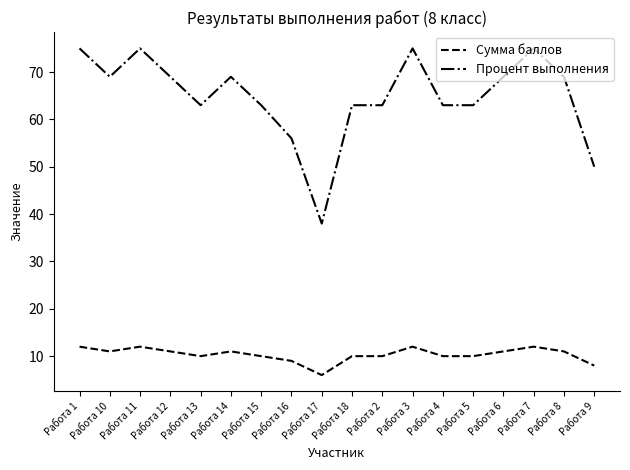

Which series has the largest range (max minus min)?

Процент выполнения